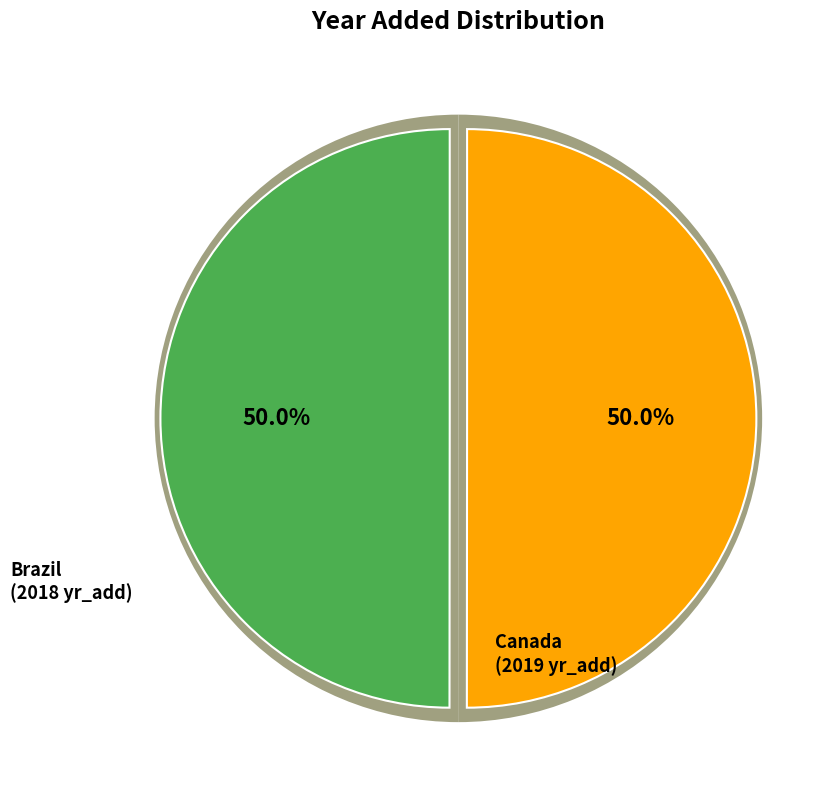

The Canada slice represents 42% of the pie. True or false?

False